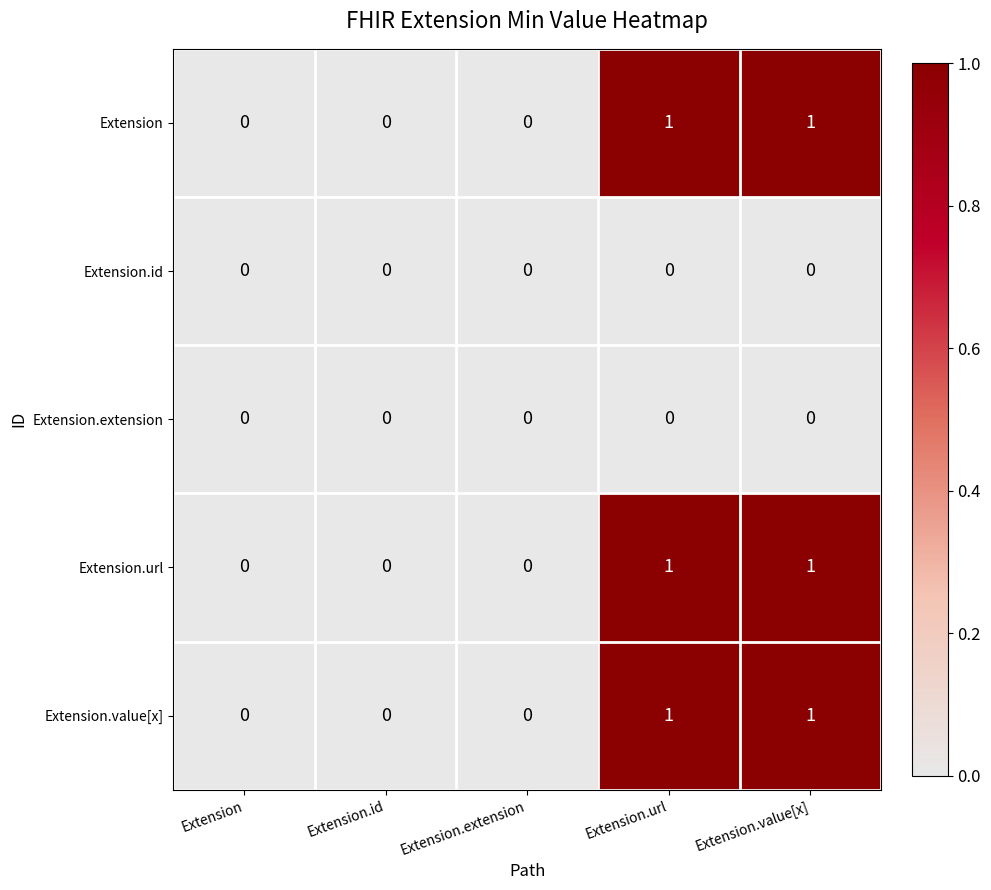

How many Extension values are between 0 and 1?

5